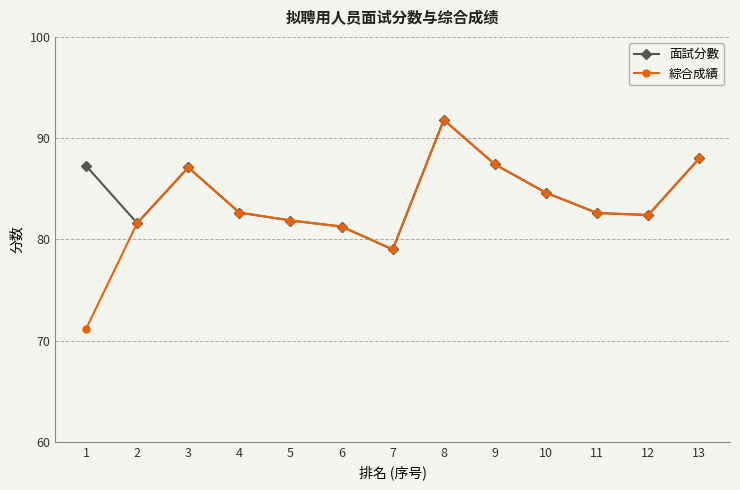

What are all the series names shown in the legend?

面試分數, 綜合成績